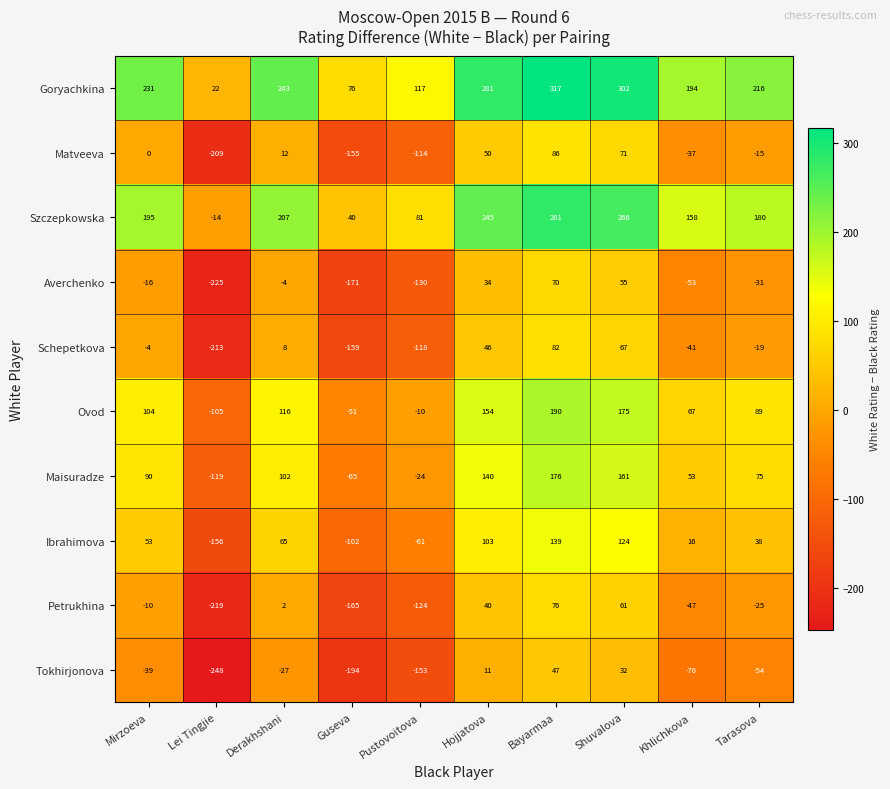

What is the difference between the Matveeva values at Hojjatova and Khlichkova?

87